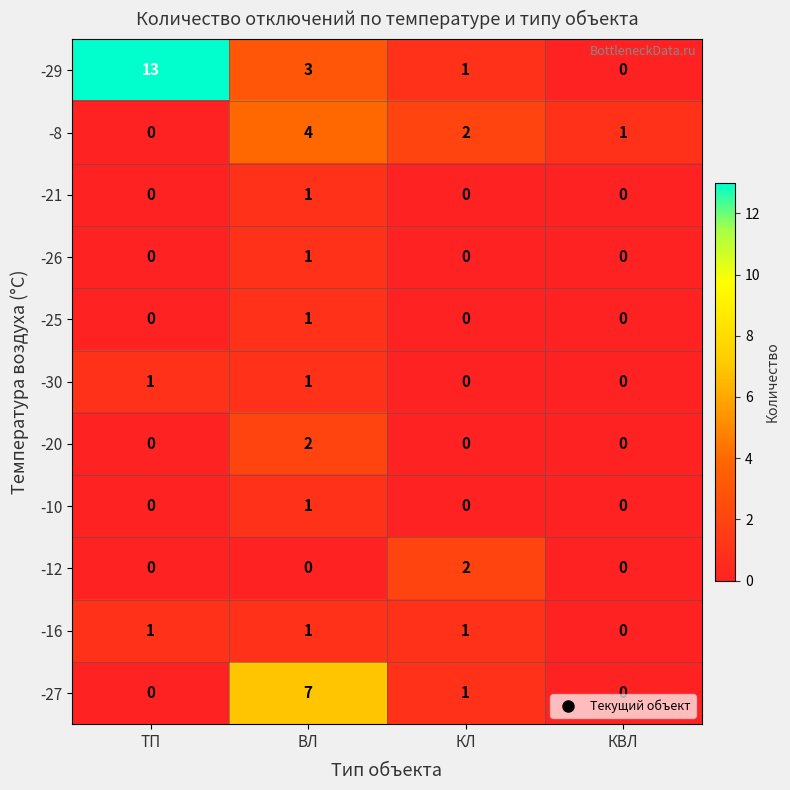

At which label does -8 first exceed 2?

ВЛ